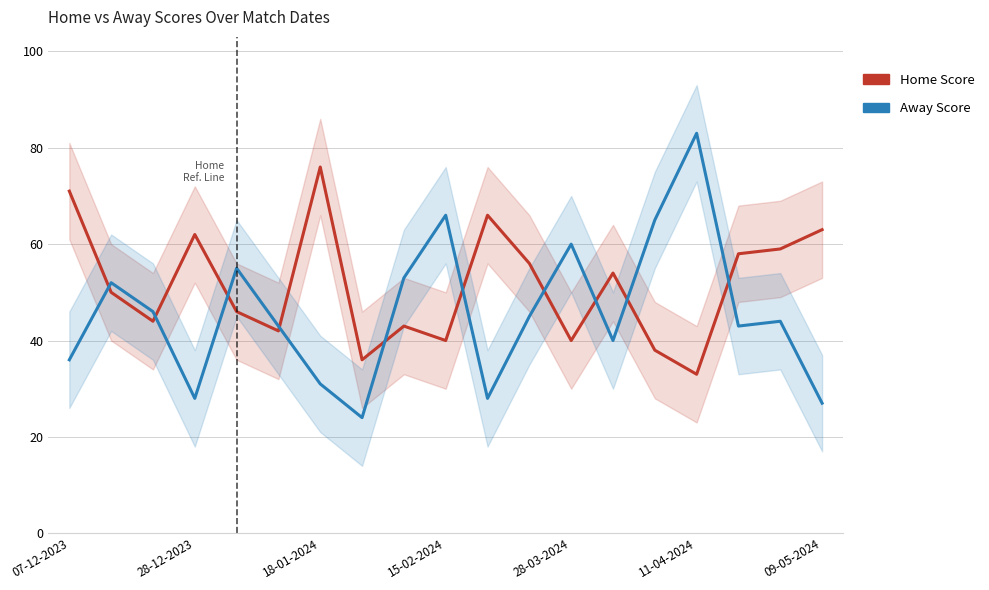

Between 28-03-2024 and 13, which series saw the biggest shift?

Away Score